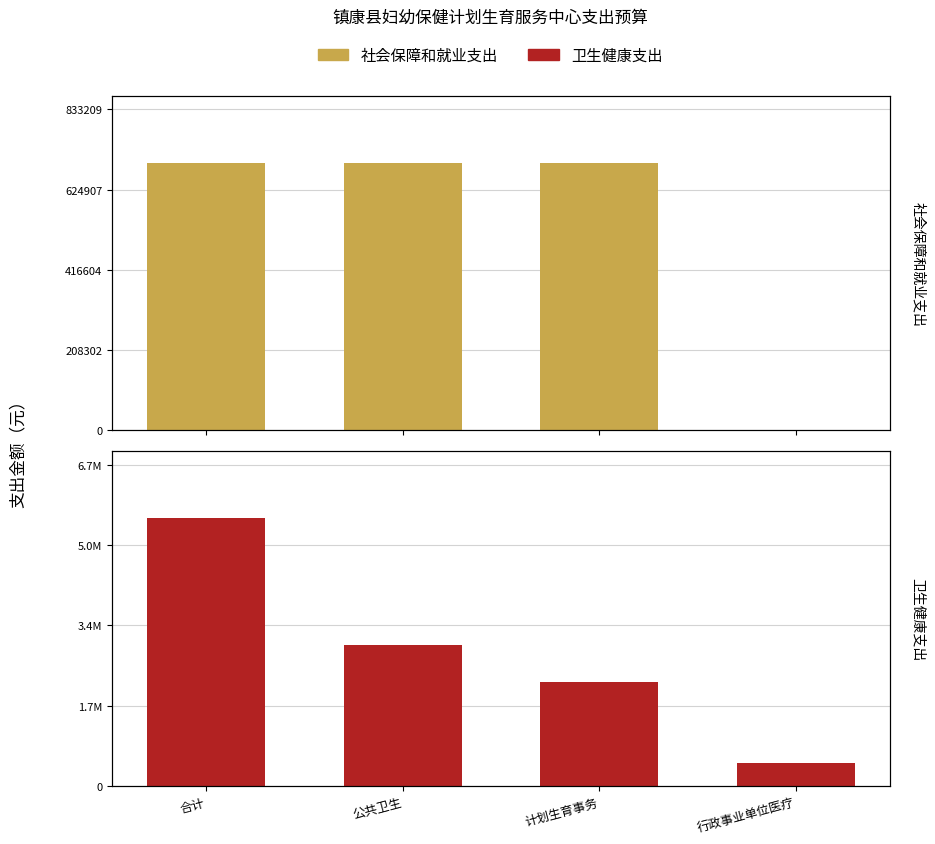

Which category has the highest value in the 社会保障和就业支出 series?

合计